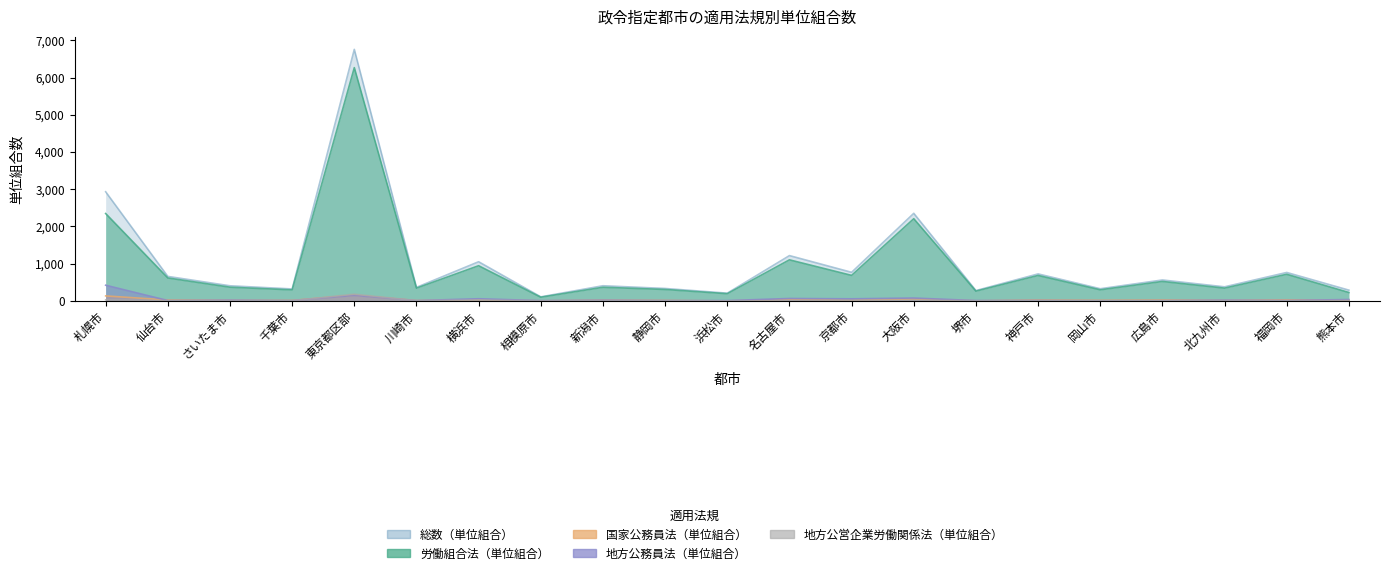

The value of 国家公務員法（単位組合） at 福岡市 is 29. True or false?

True